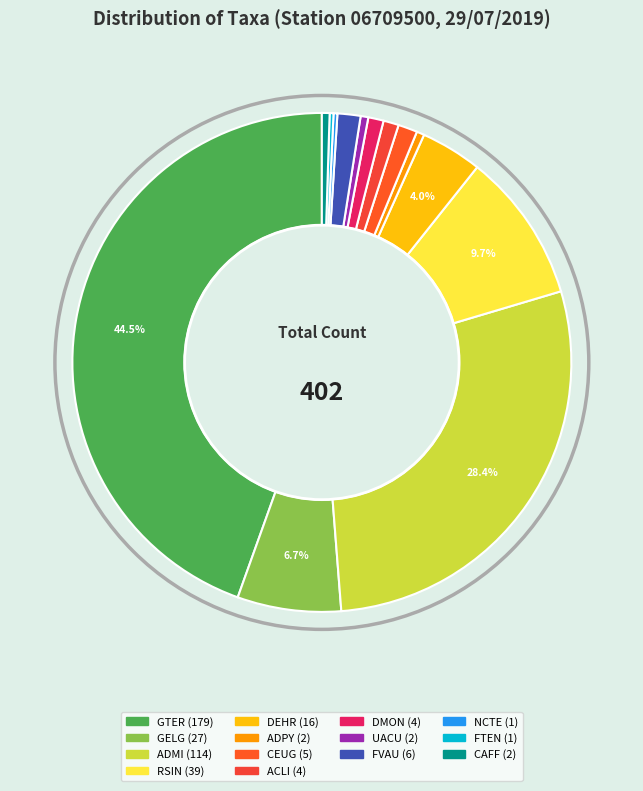

Is there any slice that represents more than half of the pie?

No